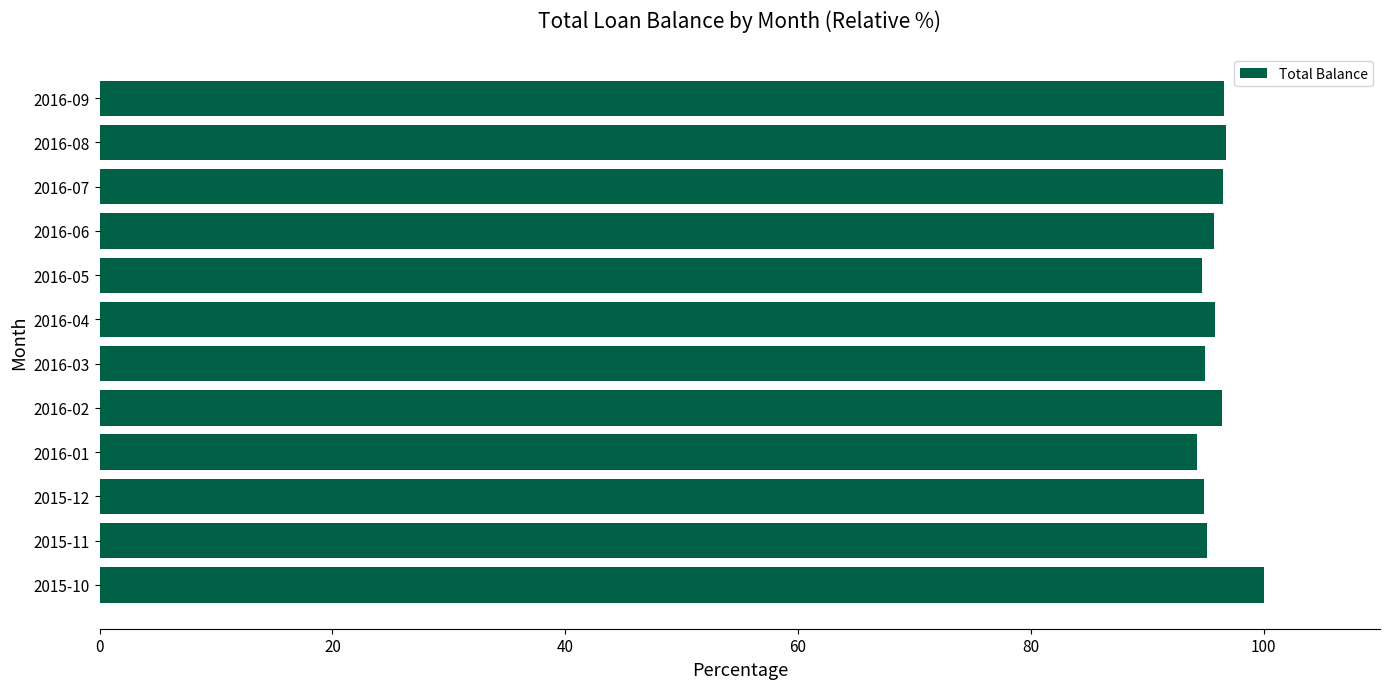

How many series are shown in this chart?

1